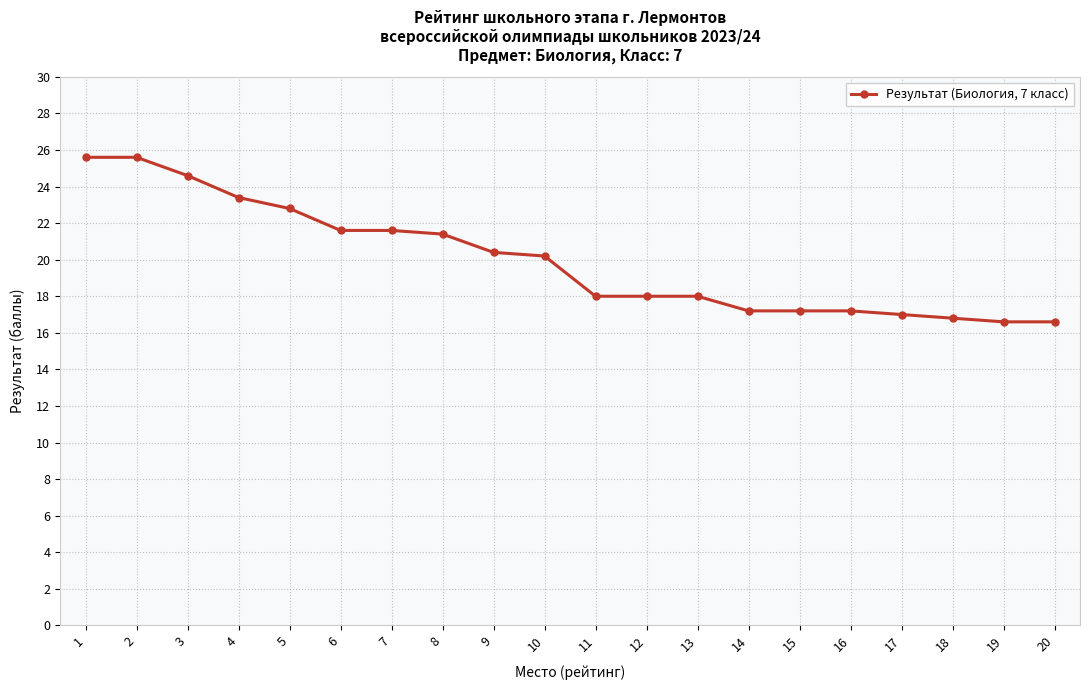

How many values exceed 20?

10